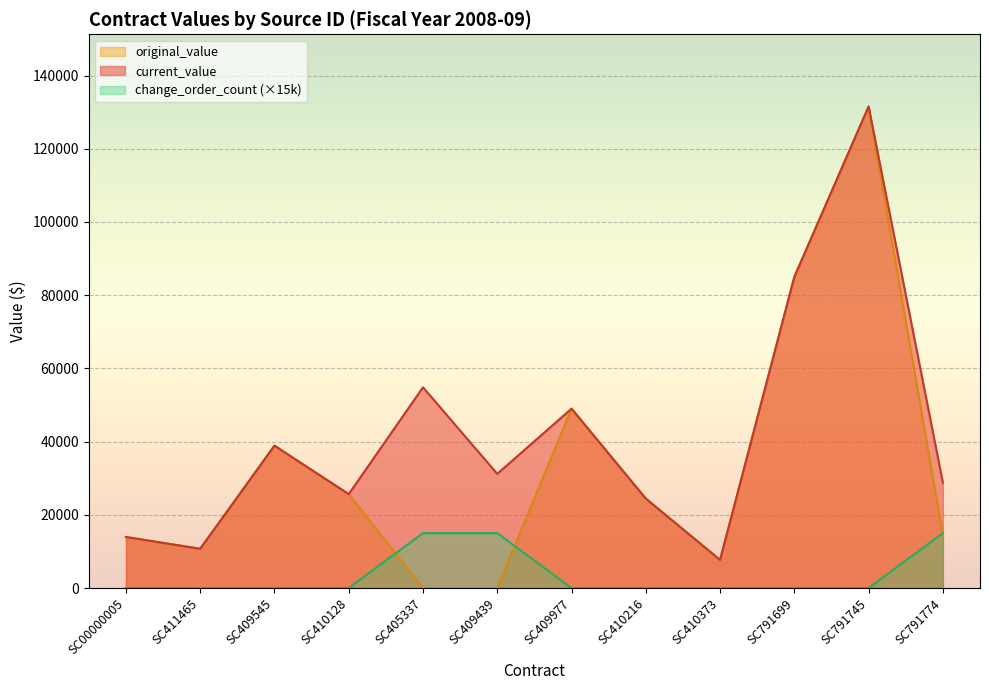

What is the difference between the maximum and minimum values in the original_value series?

131544.0